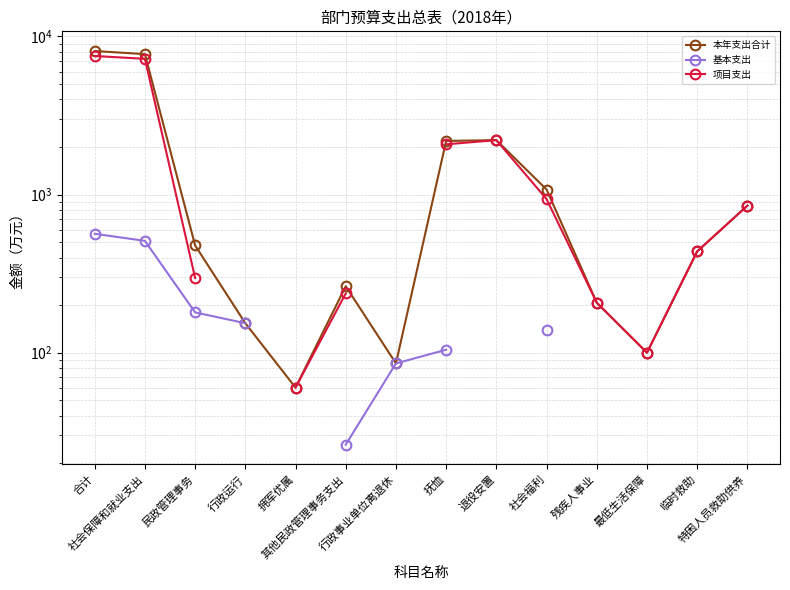

Where is the first local maximum for 本年支出合计?

其他民政管理事务支出